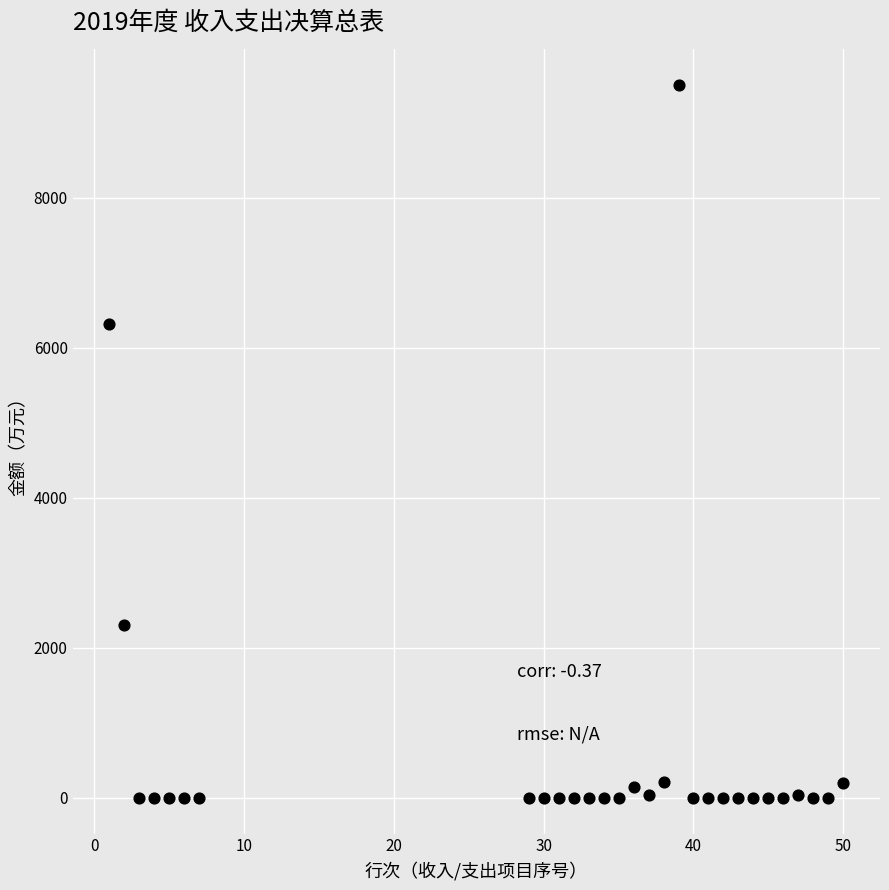

What Y value in the scatter plot is closest to 4749?

6316.1